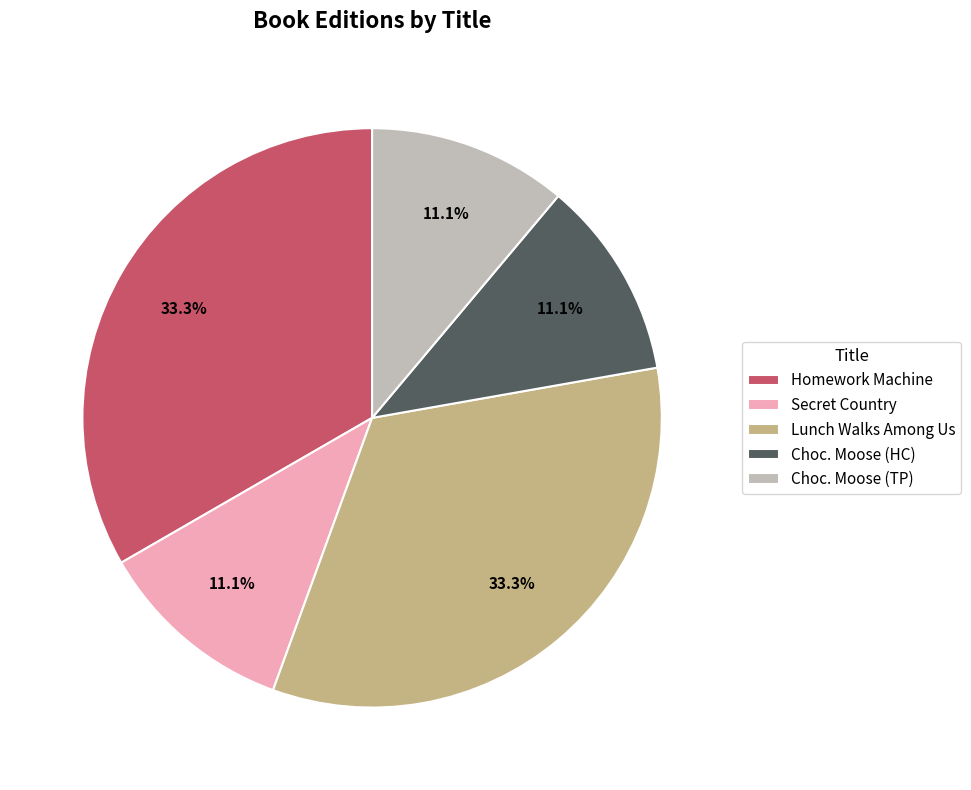

To the nearest percent, what is the difference between the Lunch Walks Among Us and Secret Country slice percentages?

22%